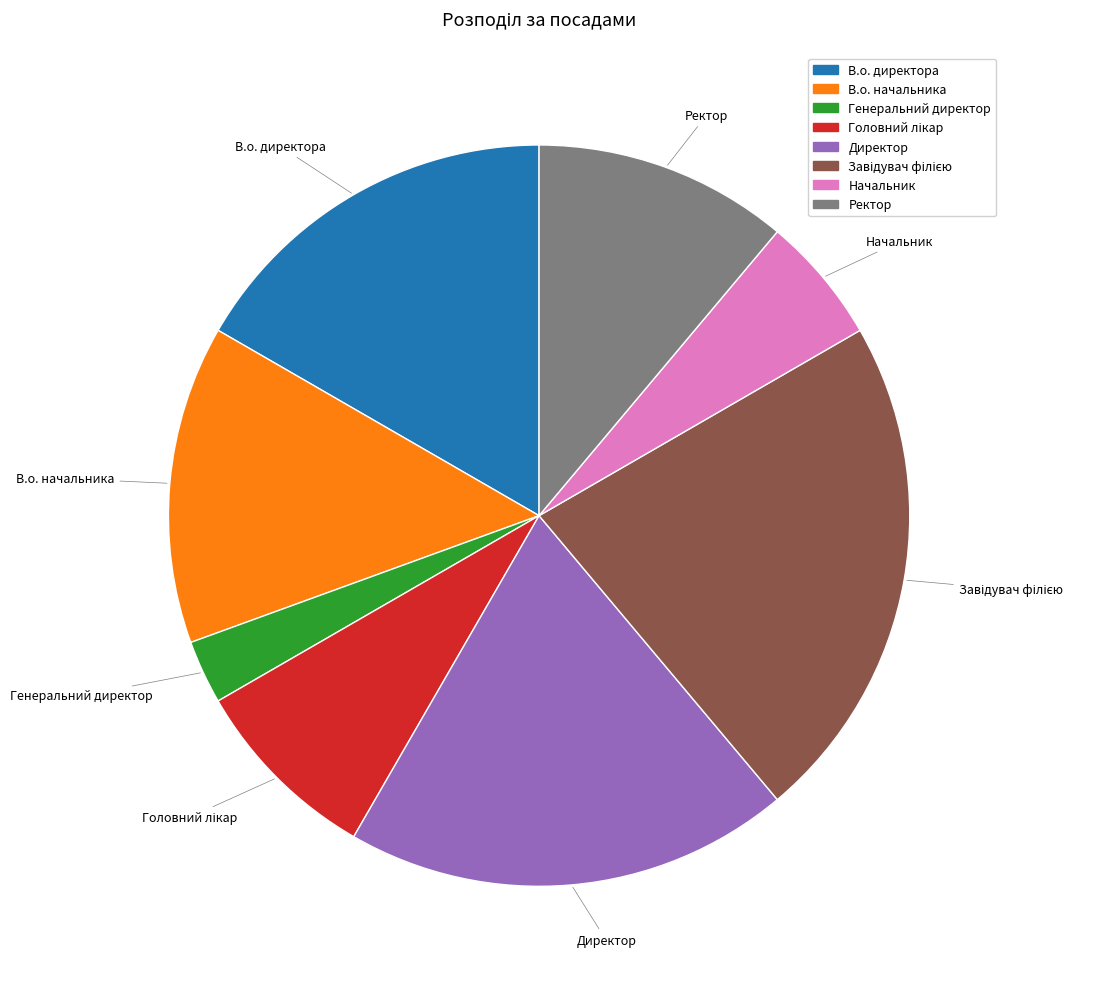

Is it true that Директор is 10% of the pie?

False